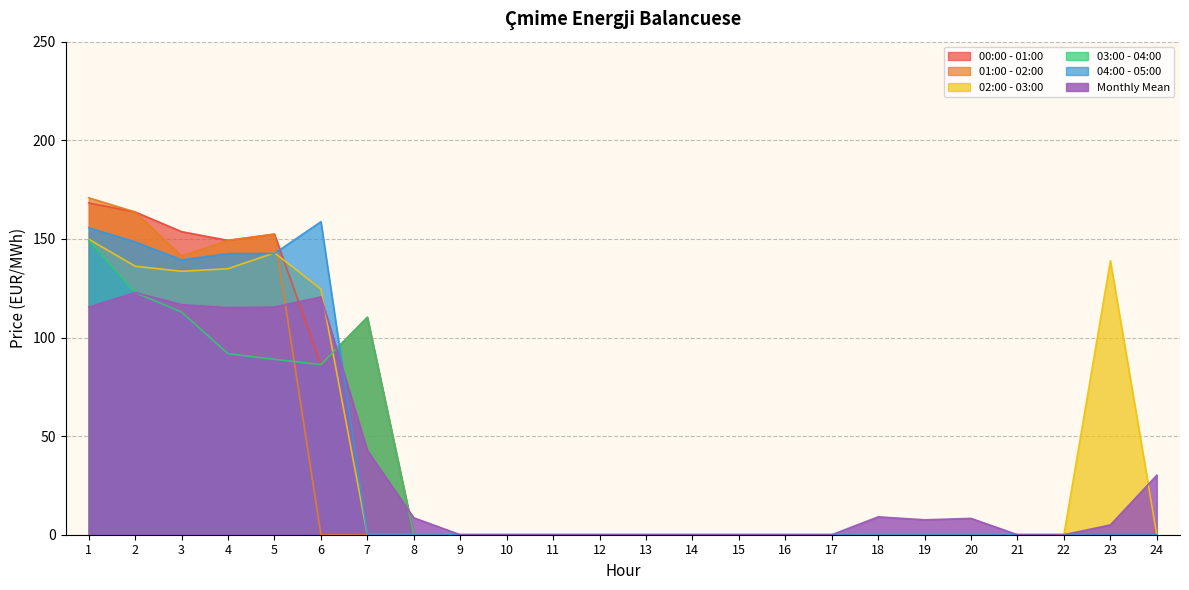

How many interior local valleys does the 04:00 - 05:00 series have?

1